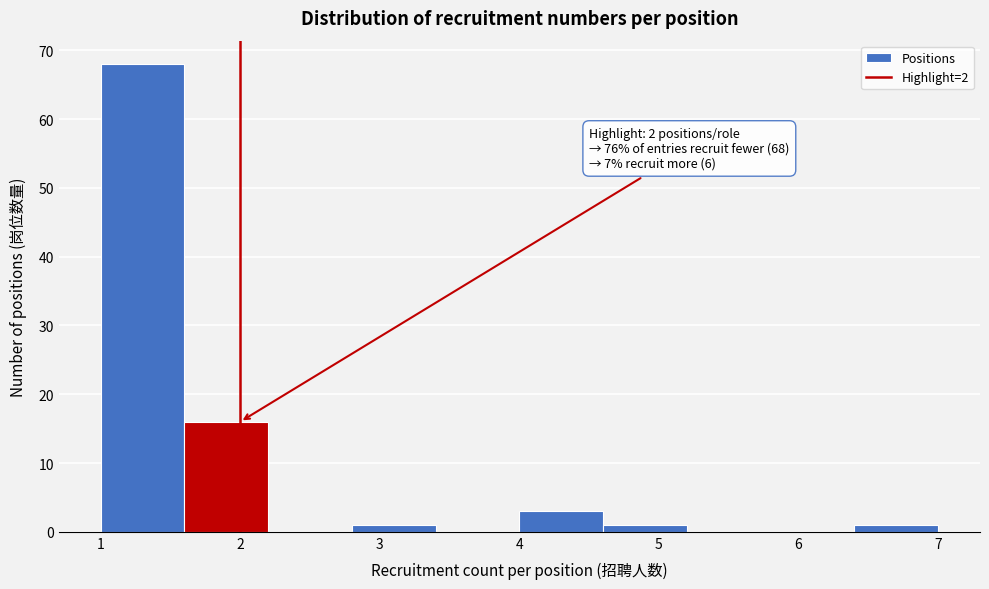

Over which range of the x-axis is the bar tallest?

1.0 to 1.6